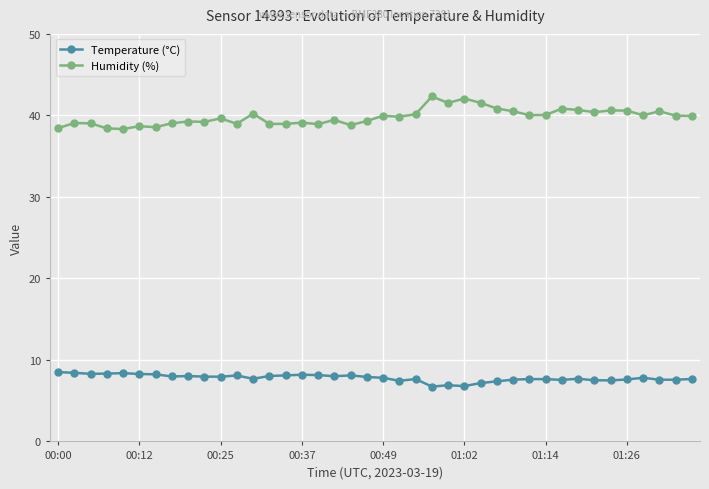

List the series in order of their peak value, highest first.

Humidity (%), Temperature (°C)